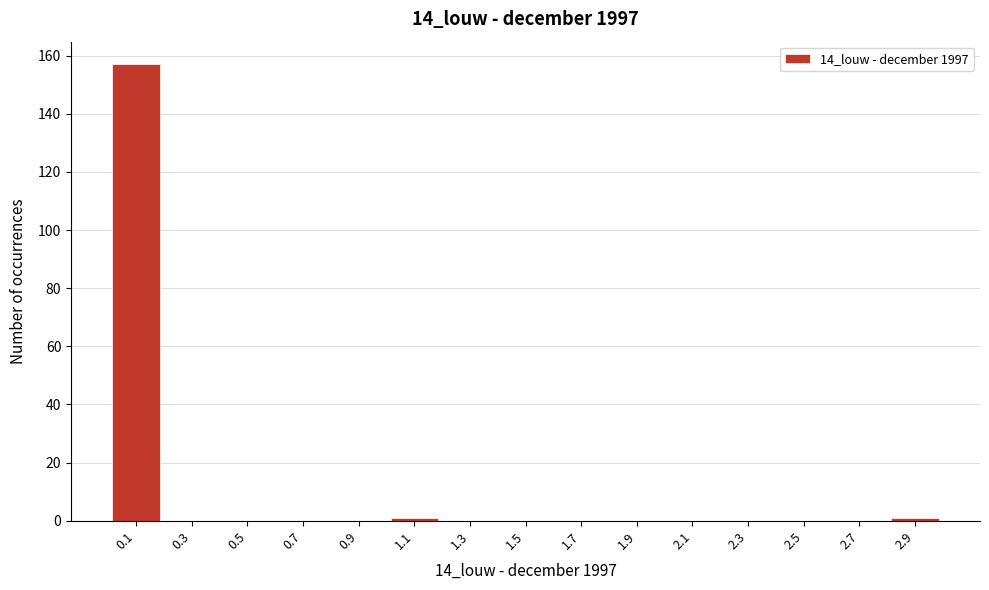

Reading left to right, transcribe all the data shown in this chart.

0.1=157	0.3=0	0.5=0	0.7=0	0.9=0	1.1=1	1.3=0	1.5=0	1.7=0	1.9=0	2.1=0	2.3=0	2.5=0	2.7=0	2.9=1